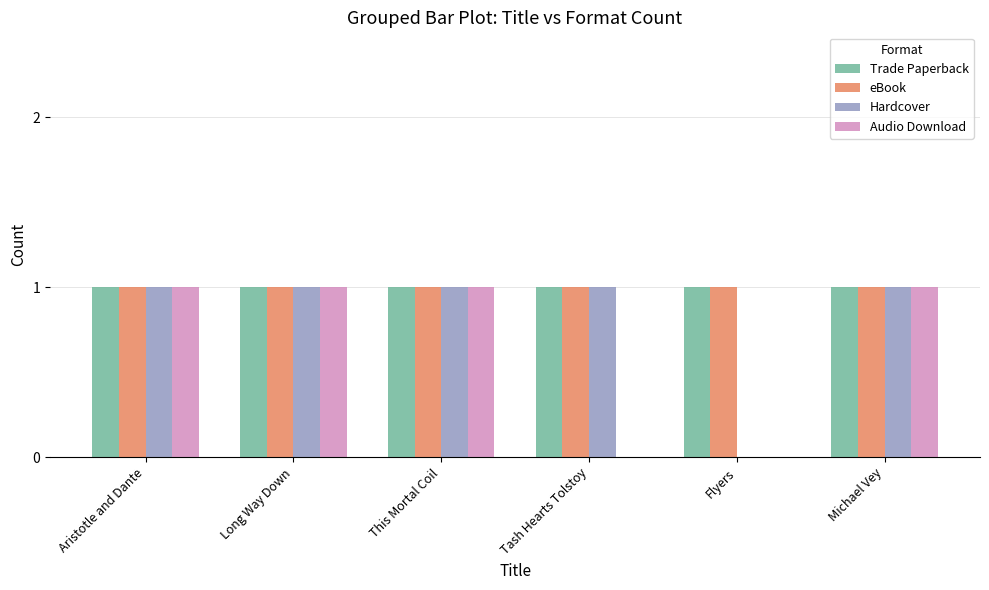

True or false: Trade Paperback has a value of 1 at Michael Vey.

True